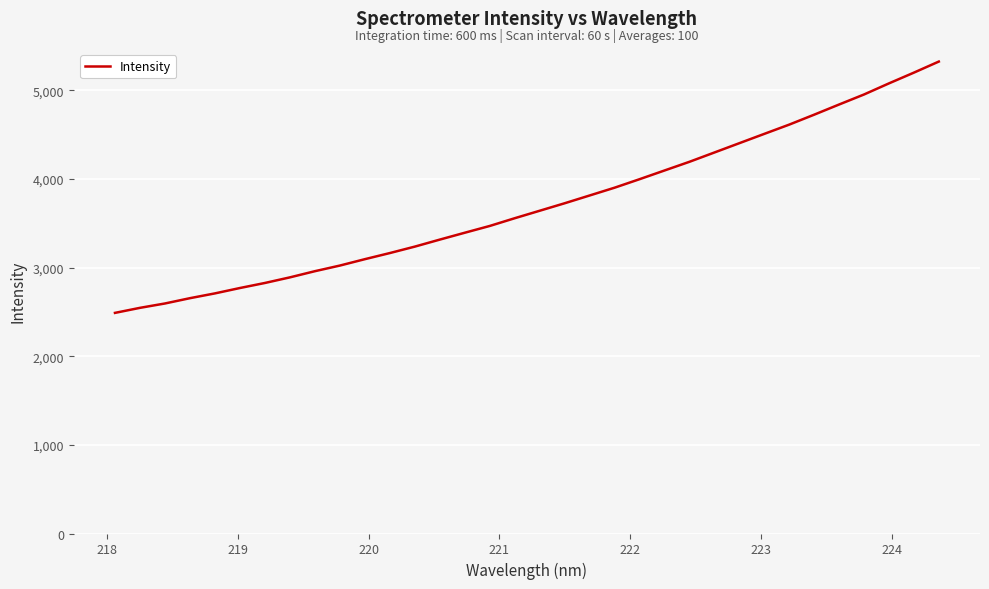

Does the chart have visible grid lines?

Yes